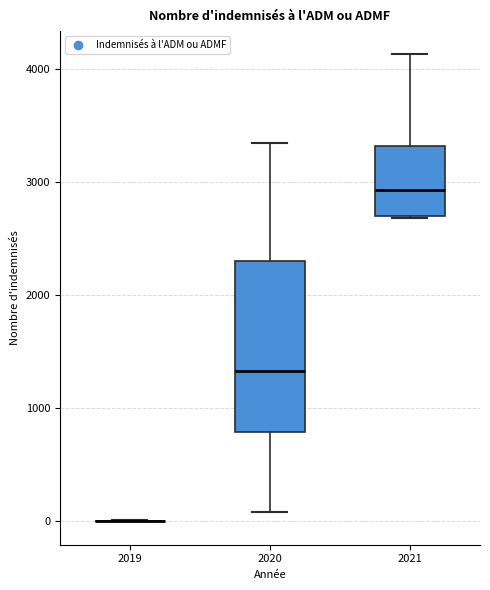

Reading left to right, transcribe this box plot: for each box, give where its median line is, the range the box spans, and where its two whiskers end, as read against the y-axis. The values are not printed on the chart, so give them approximately, as read against the axis.

2019: box collapsed to a line at 0, whiskers 0 to 0
2020: median 1300, box 800 to 2300, whiskers 100 to 3400
2021: median 2900, box 2700 to 3300, whiskers 2700 to 4100